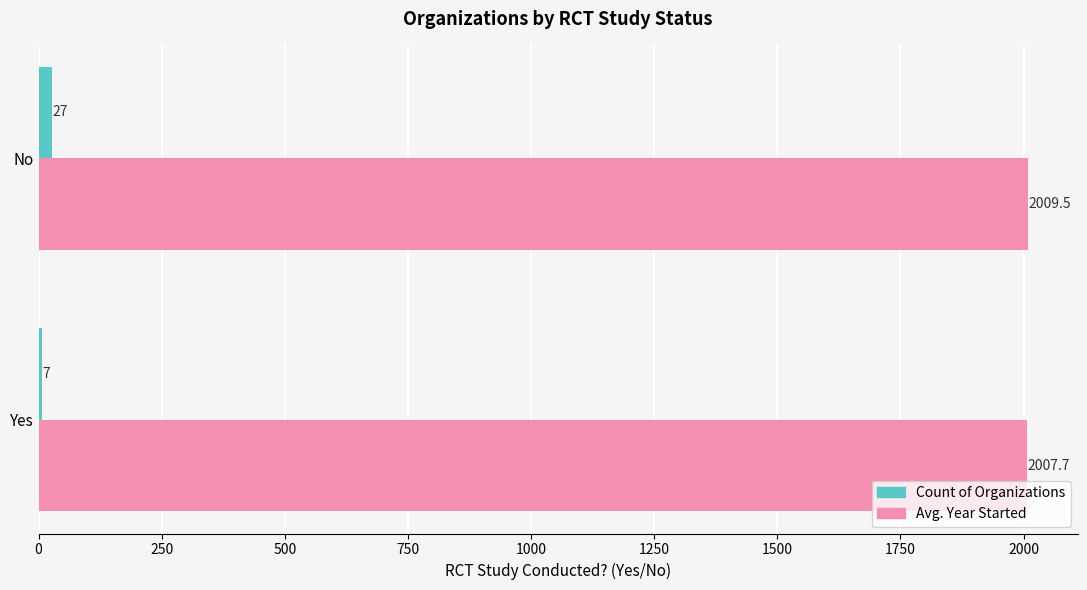

Where is Avg. Year Started nearest to the value 2008?

Yes